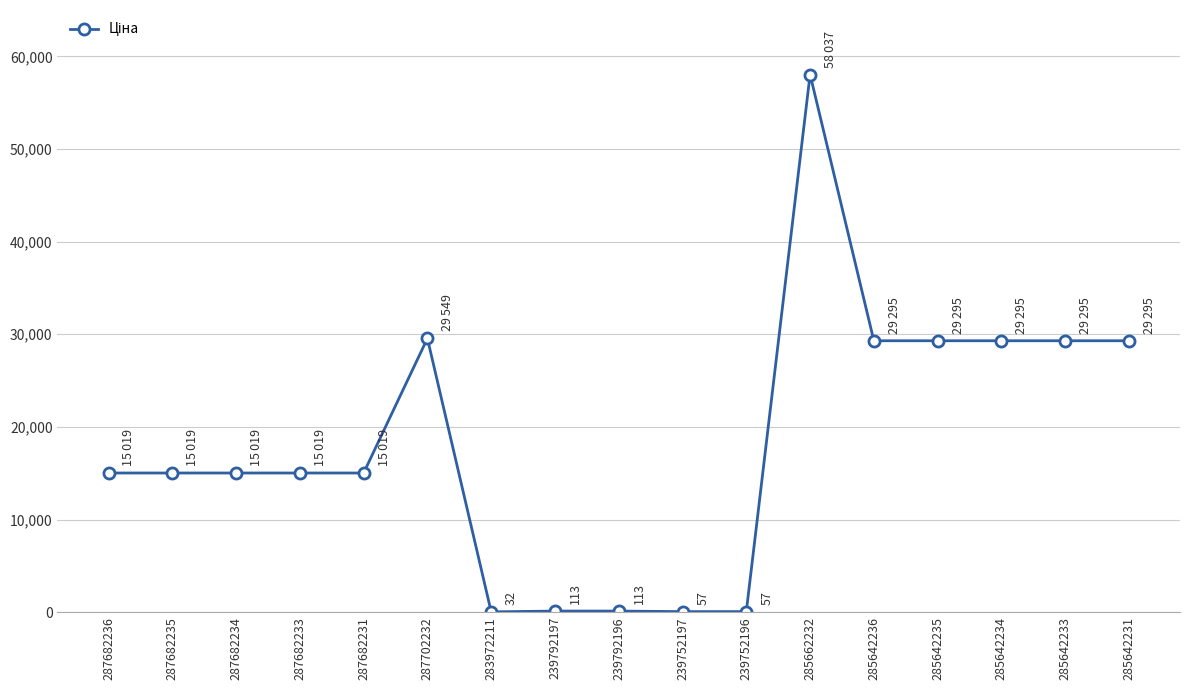

True or false: the data has more than 0 interior local peaks.

True